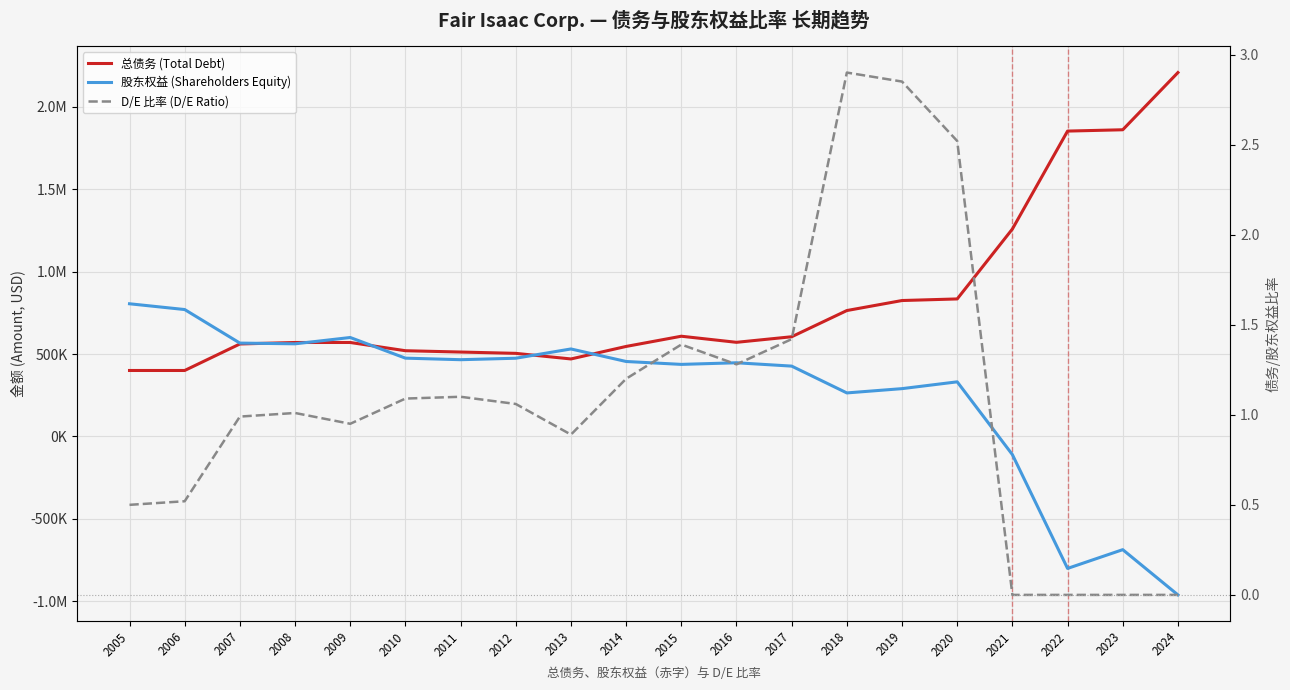

Where is the first local maximum for D/E 比率 (D/E Ratio)?

2008